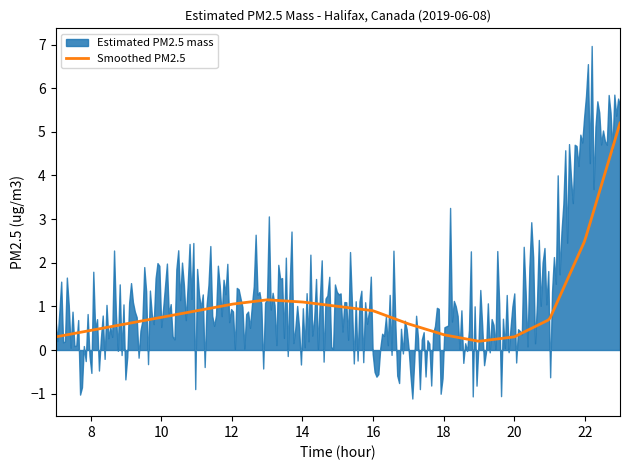

What is the difference between the Smoothed PM2.5 values at 13 and 18?

0.8